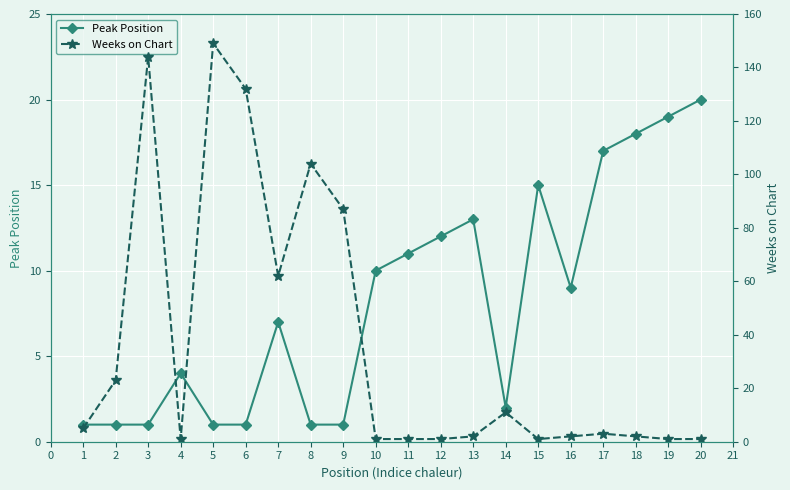

True or false: Peak Position has more than 1 interior local peaks.

True